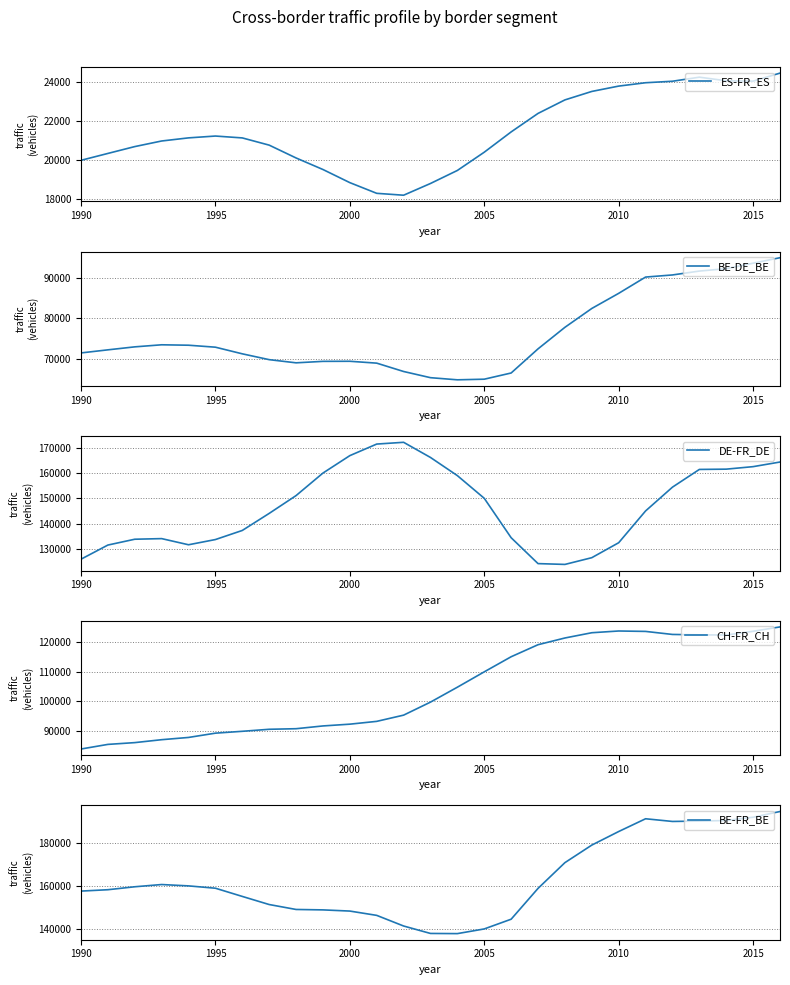

Which series has the widest spread of values?

BE-FR_BE